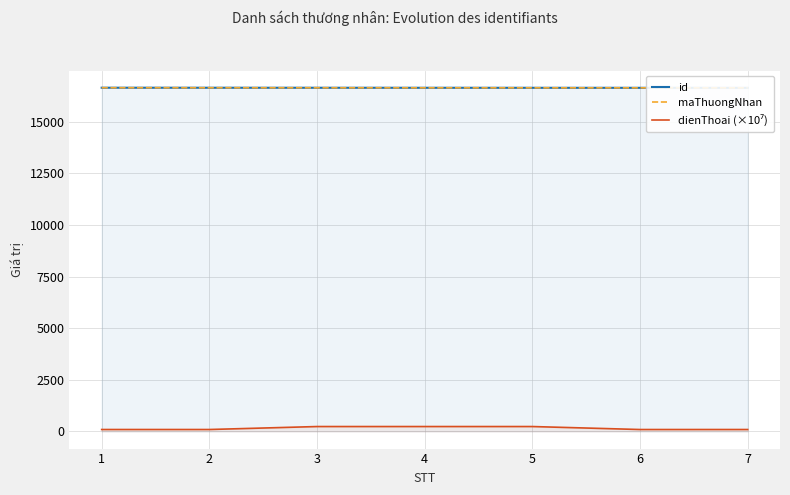

What are all the series names shown in the legend?

id, maThuongNhan, dienThoai (×10⁷)